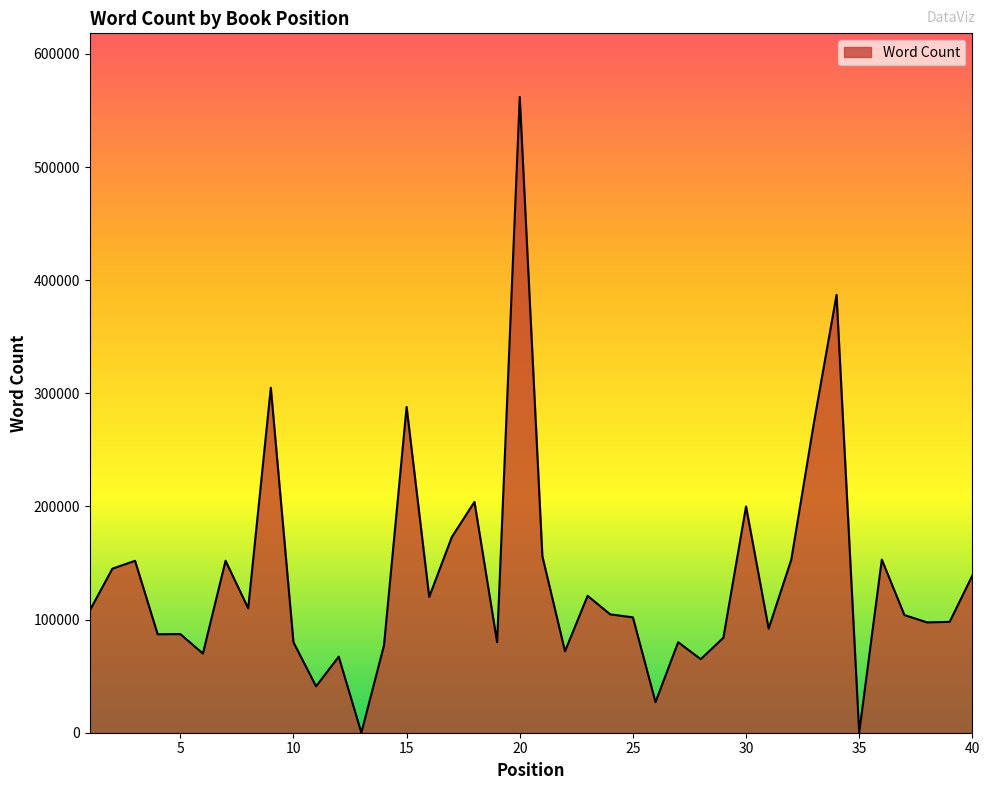

What is the difference between the maximum and minimum values?

561996